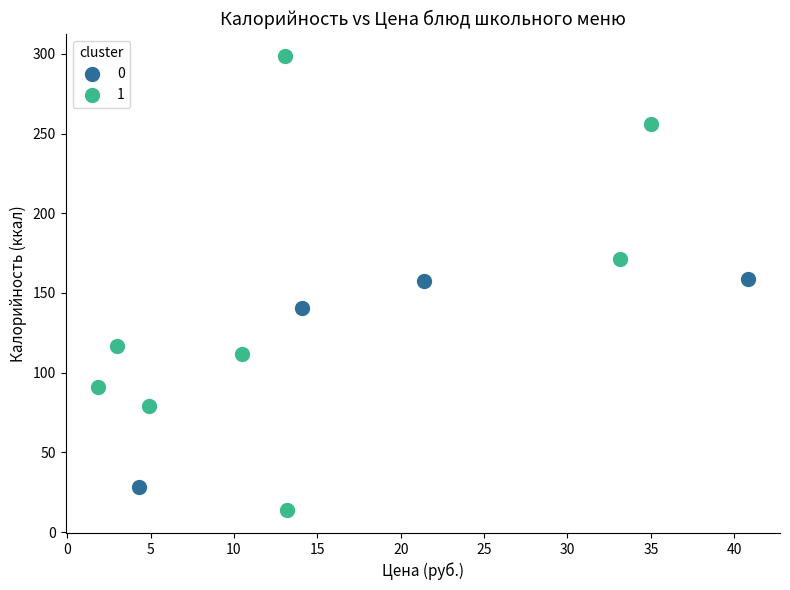

What are all the series names shown in the legend?

0, 1